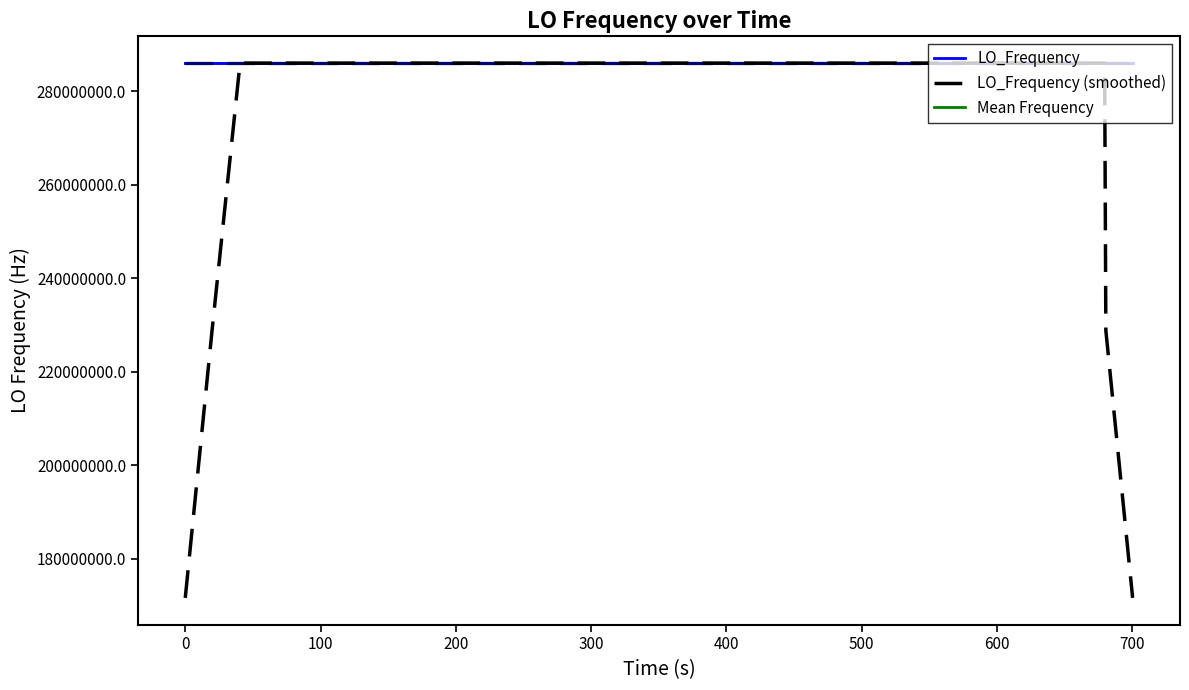

Count the number of categories in the chart.

40